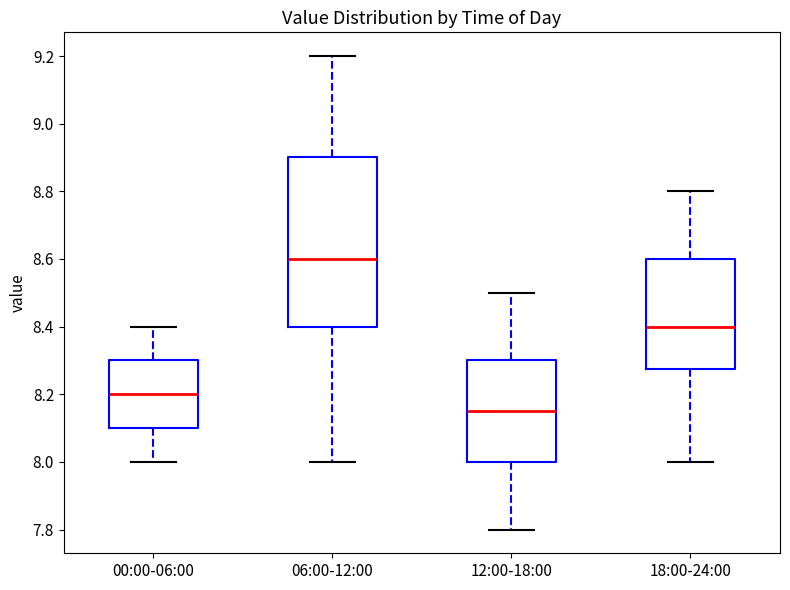

Comparing the boxes themselves (not the whiskers), which one is the tallest?

06:00-12:00